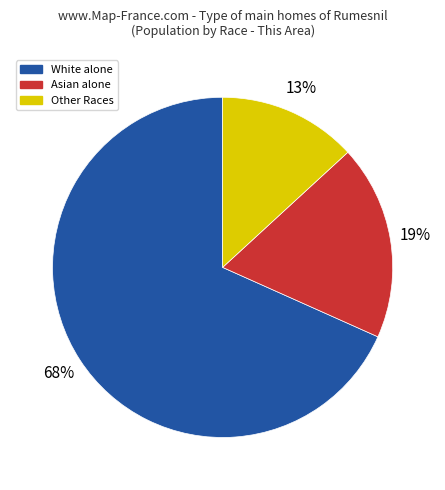

To the nearest percent, what is the average slice percentage?

33%